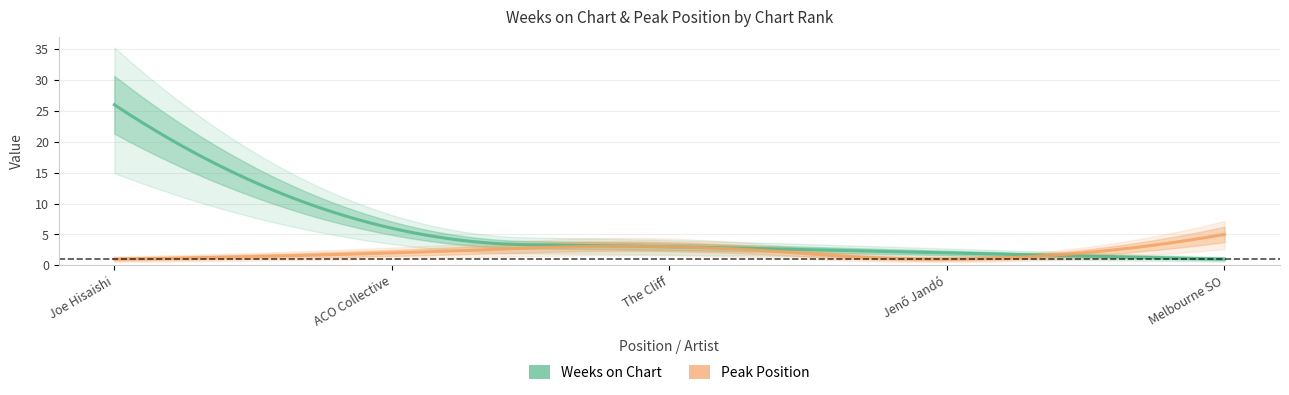

At 2, list the series in order from smallest to largest.

Peak Position, Weeks on Chart